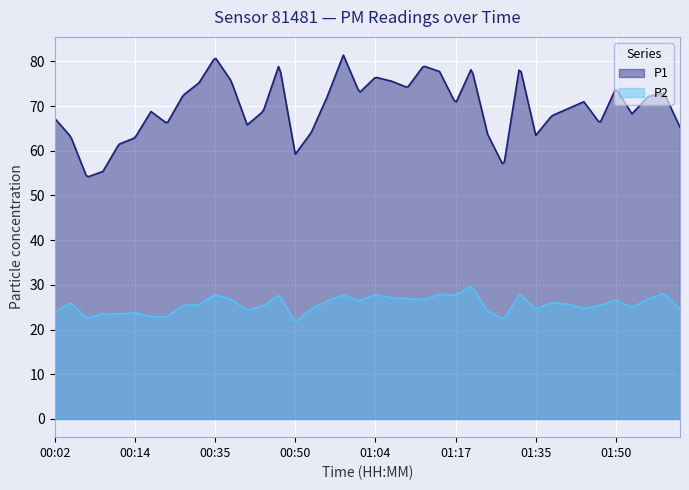

Between 00:12 and 01:55, which is larger?

01:55